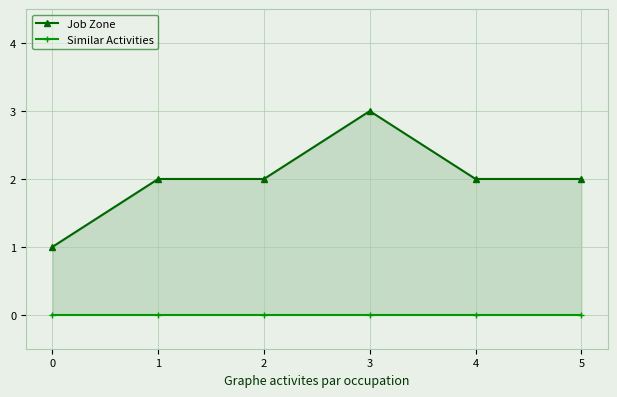

What is the difference between the highest and lowest values at 5?

2